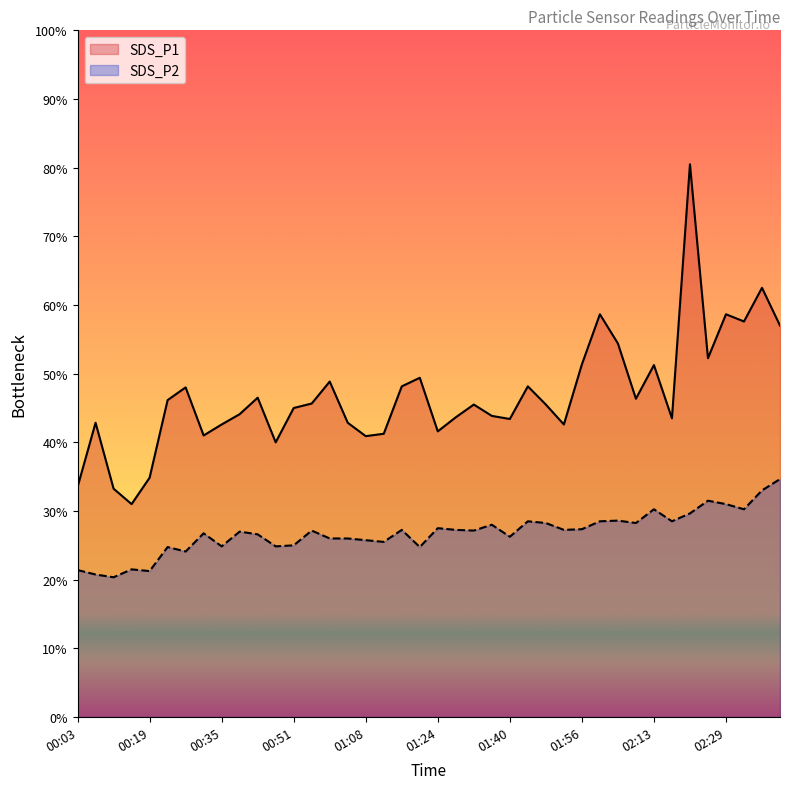

What is the sum of the SDS_P2 values at 02:25 and 00:51?

11.3